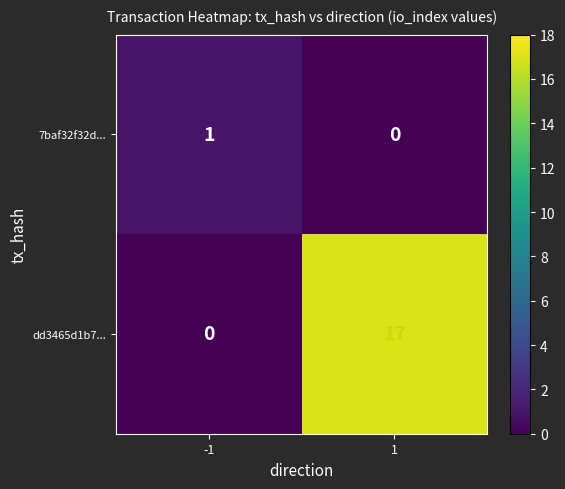

The value of 7baf32f32d... at 1 is 0. True or false?

True